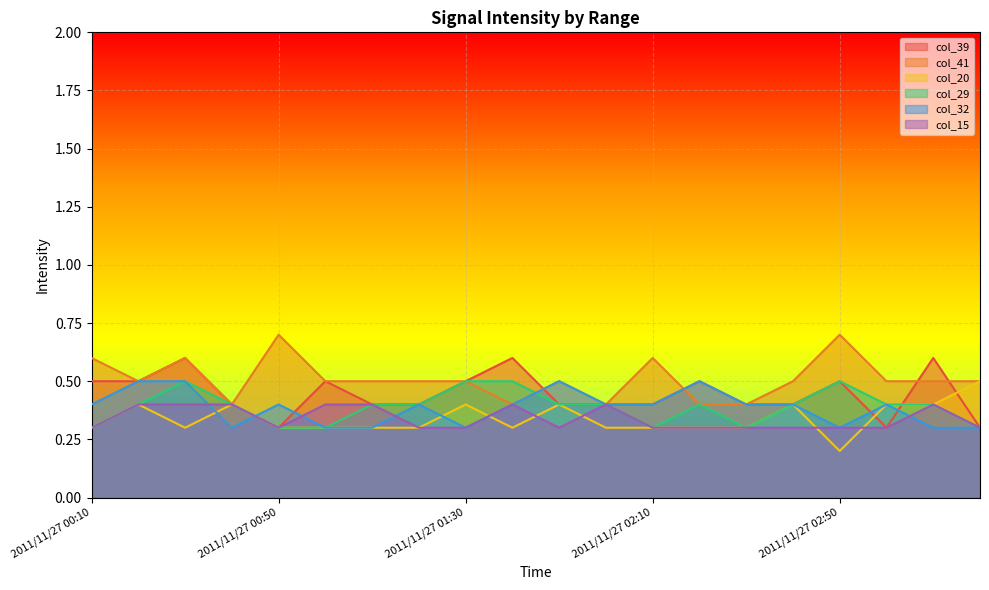

Where is the first local maximum for col_15?

2011/11/27 01:40